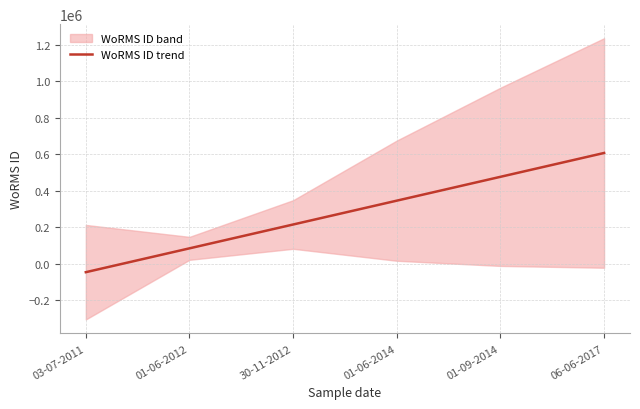

What is the ratio of the value at 06-06-2017 to the value at 30-11-2012?

2.8